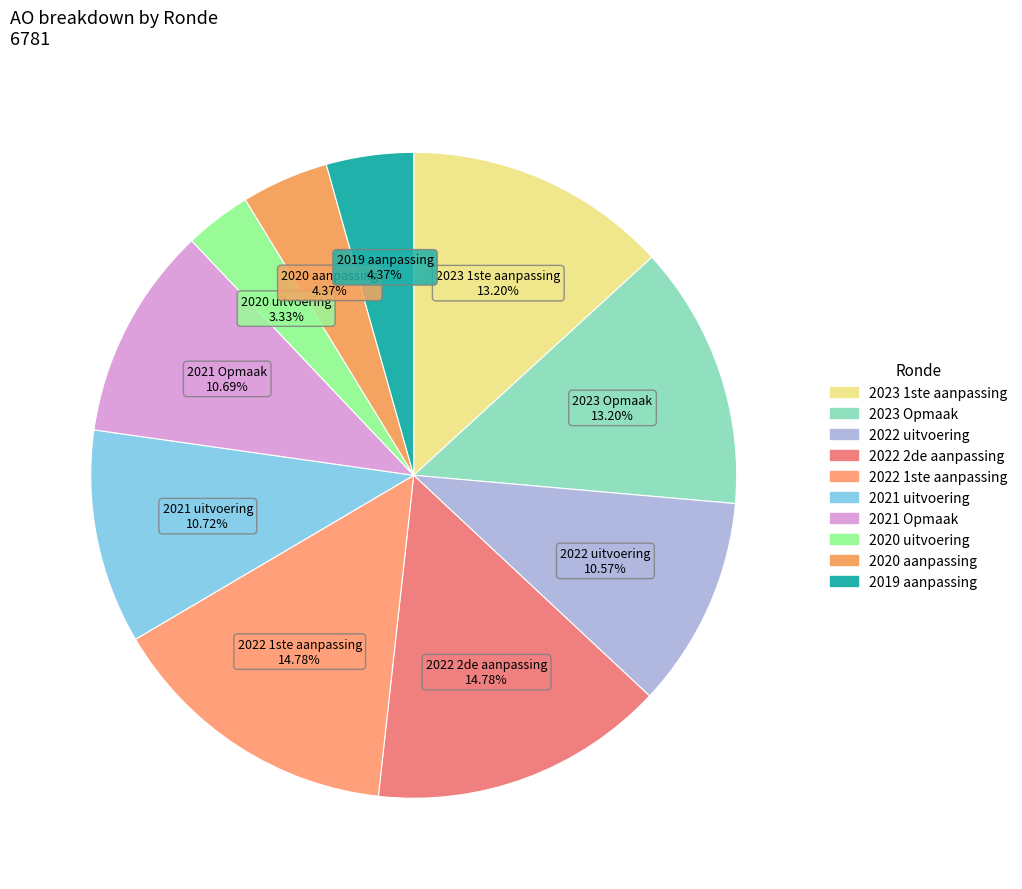

What is the ratio of the value at 2021 Opmaak to the value at 2022 2de aanpassing?

0.7